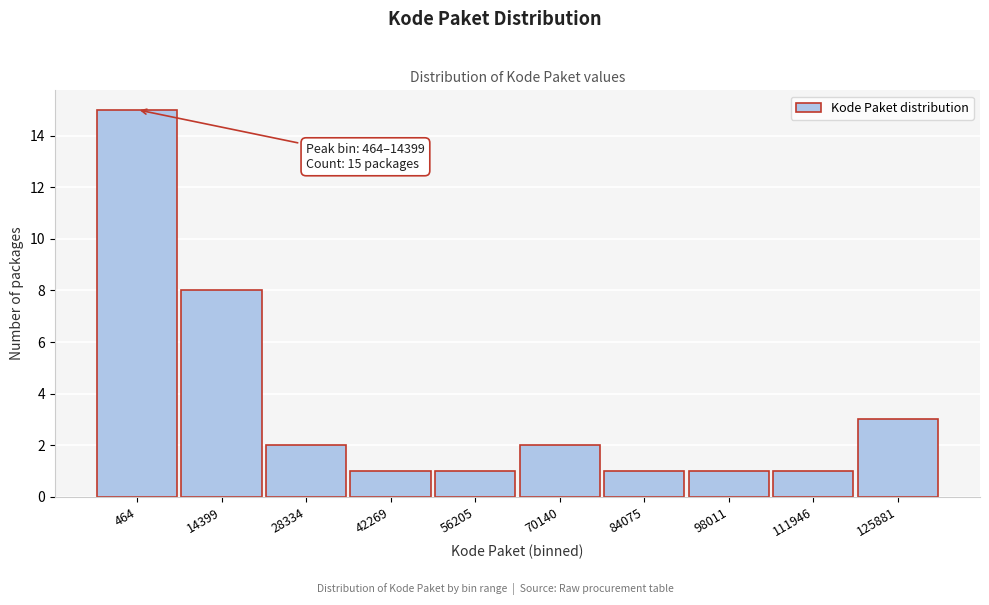

Reading left to right, extract all data points from this chart.

464=15	14399=8	28334=2	42269=1	56205=1	70140=2	84075=1	98011=1	111946=1	125881=3